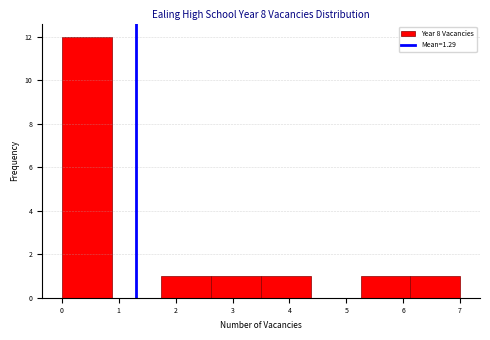

Reading left to right, transcribe this chart: for each bar, give the range it covers on the x-axis and its height. Neither the bar edges nor the heights are printed on the chart, so give them approximately, as read against the axes.

0.0 to 0.9: 12
0.9 to 1.8: 0
1.8 to 2.6: 1
2.6 to 3.5: 1
3.5 to 4.4: 1
4.4 to 5.3: 0
5.3 to 6.1: 1
6.1 to 7.0: 1